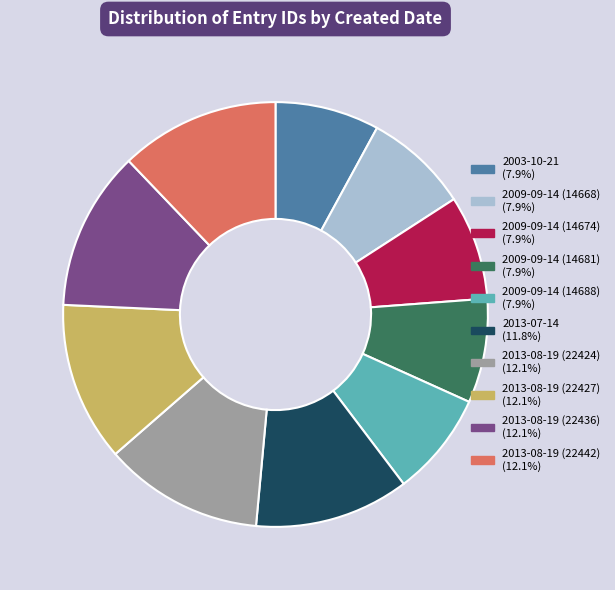

Approximately how many times larger is the value at 2013-08-19 (22442) compared to 2009-09-14 (14688)?

1.5